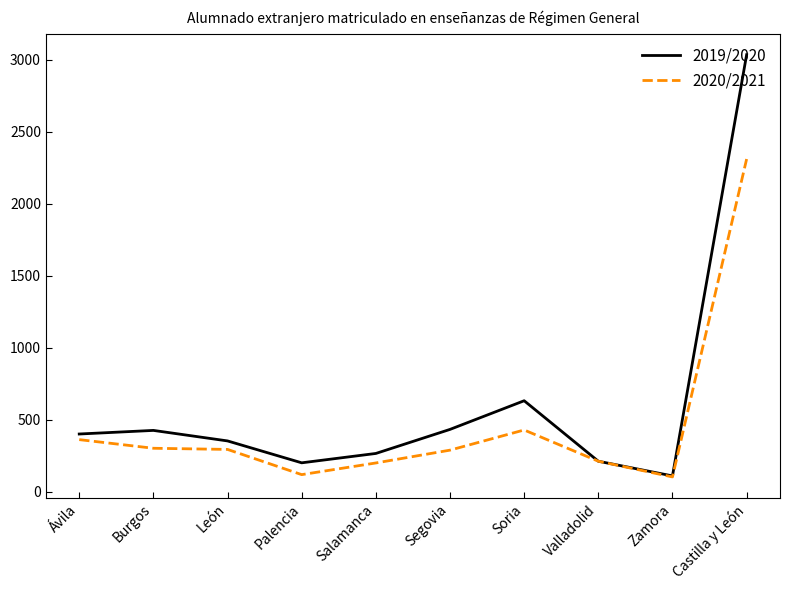

At which label is 2020/2021 closest to 1206?

Soria